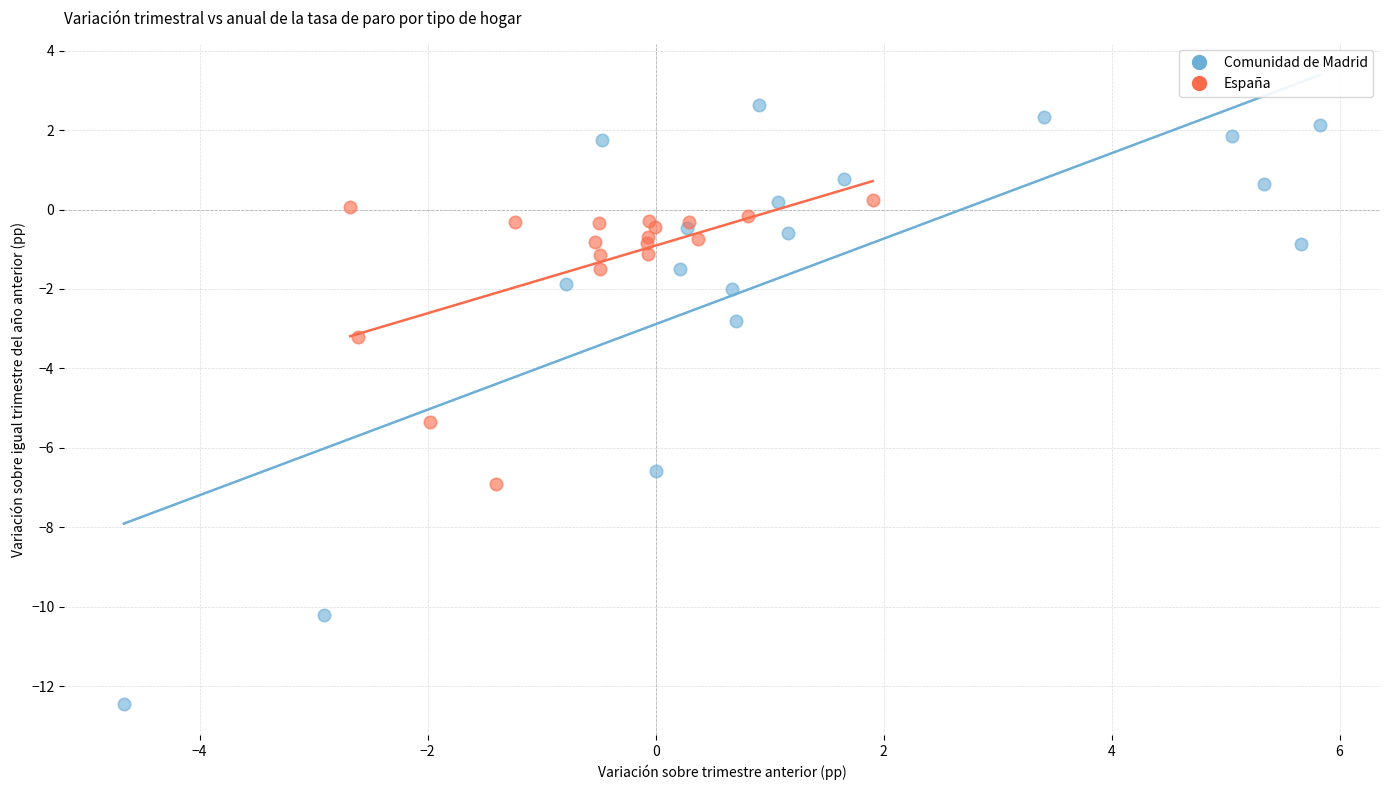

Which series reaches the minimum Y coordinate?

Comunidad de Madrid